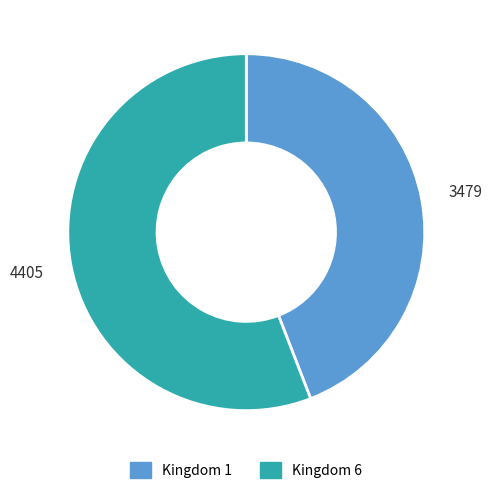

Rank the categories by value from highest to lowest.

Kingdom 6, Kingdom 1